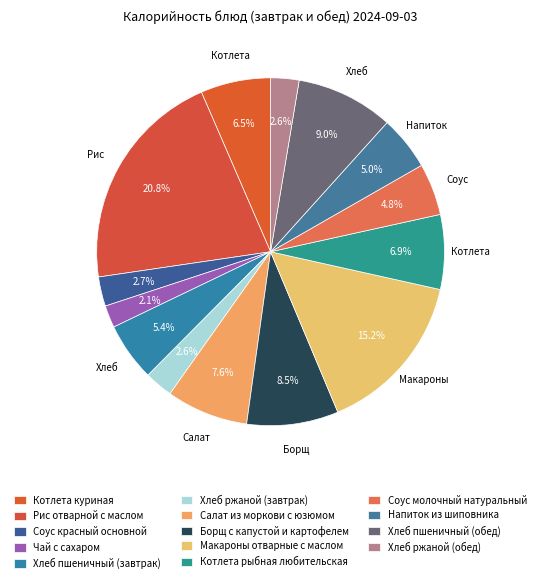

What percentage is NOT represented by Напиток из шиповника?

95.0%